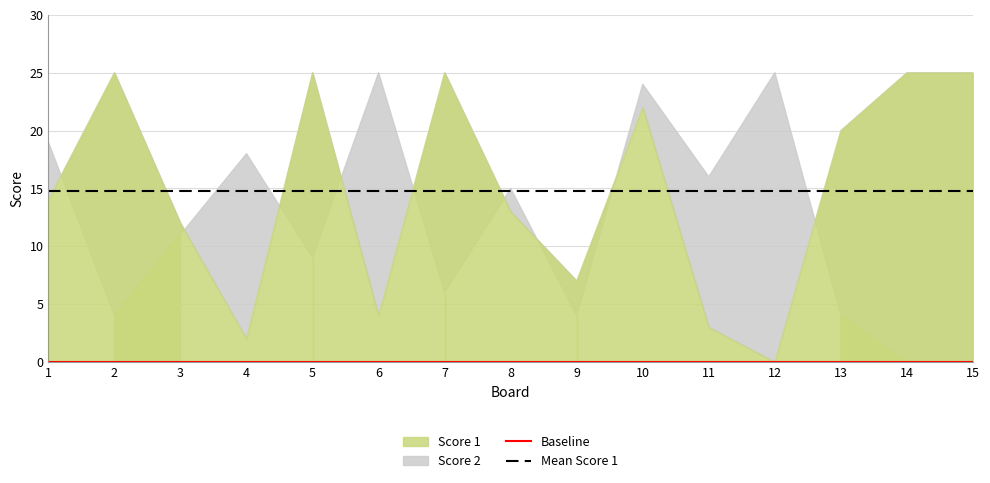

Is it true that Mean Score 1 equals 25.9 at 14?

False